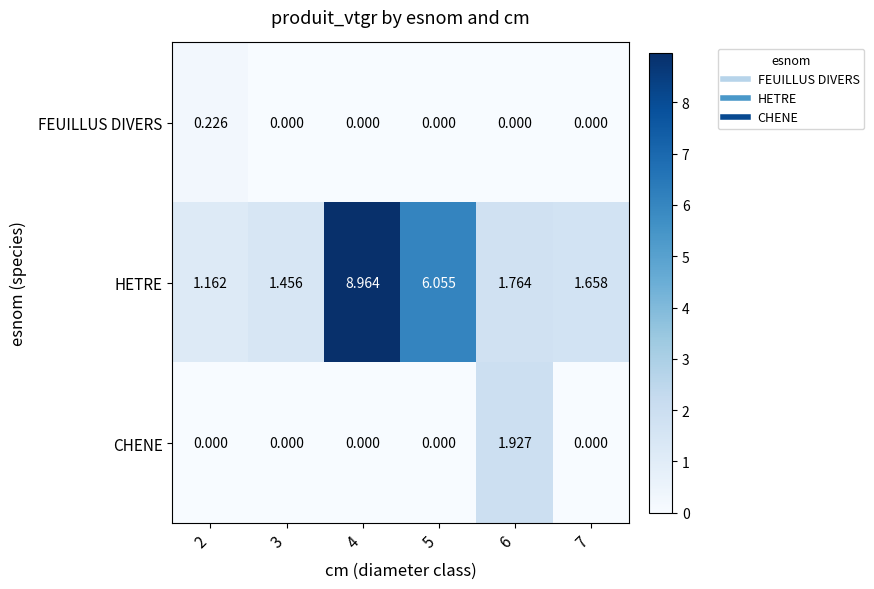

Count the number of categories in the chart.

6